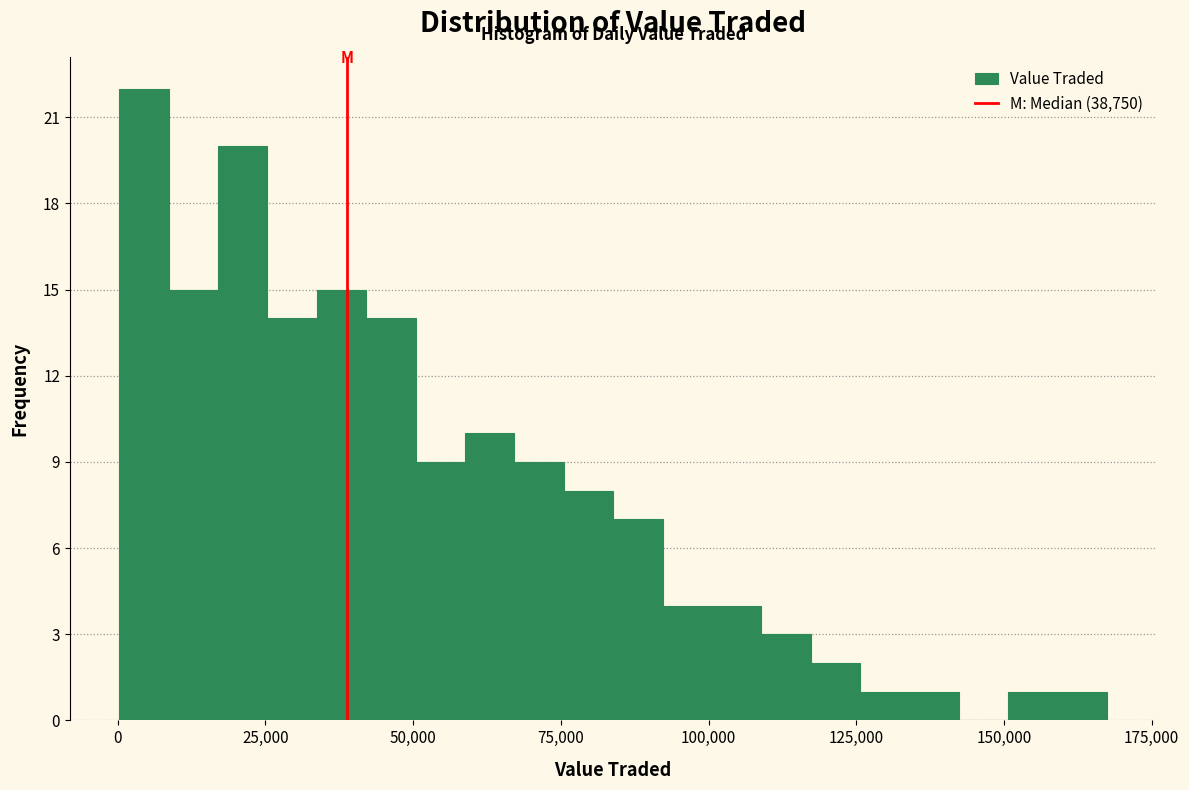

Read against the x-axis, roughly where is the centre of the tallest bar?

5000